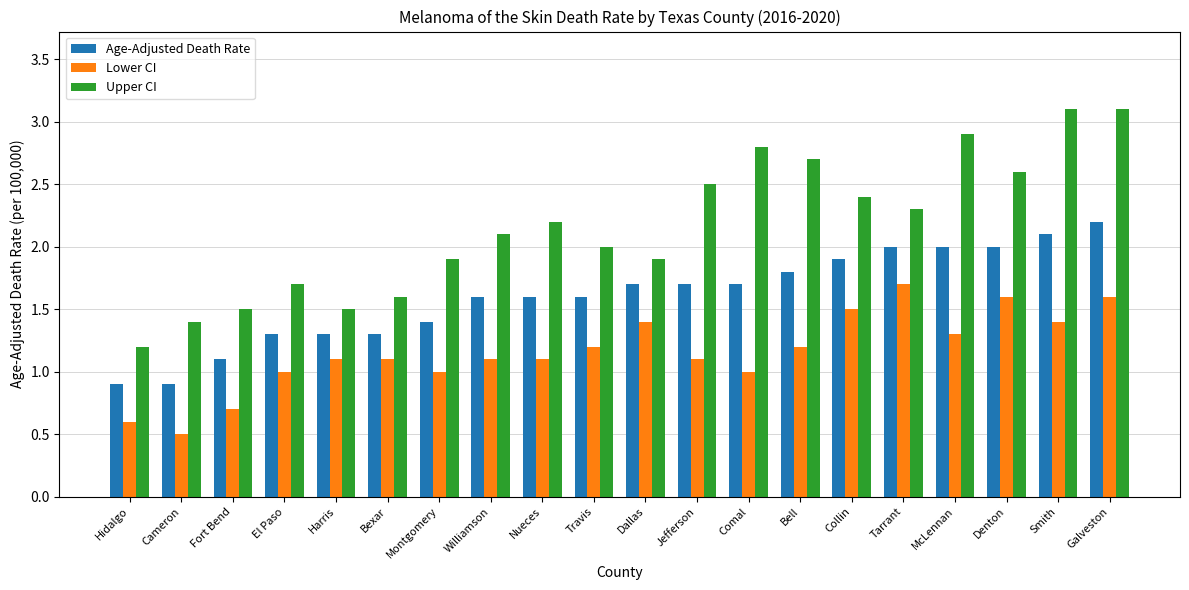

Reading left to right, extract all data points from this chart.

Age-Adjusted Death Rate: 0.9	0.9	1.1	1.3	1.3	1.3	1.4	1.6	1.6	1.6	1.7	1.7	1.7	1.8	1.9	2.0	2.0	2.0	2.1	2.2
Lower CI: 0.6	0.5	0.7	1.0	1.1	1.1	1.0	1.1	1.1	1.2	1.4	1.1	1.0	1.2	1.5	1.7	1.3	1.6	1.4	1.6
Upper CI: 1.2	1.4	1.5	1.7	1.5	1.6	1.9	2.1	2.2	2.0	1.9	2.5	2.8	2.7	2.4	2.3	2.9	2.6	3.1	3.1